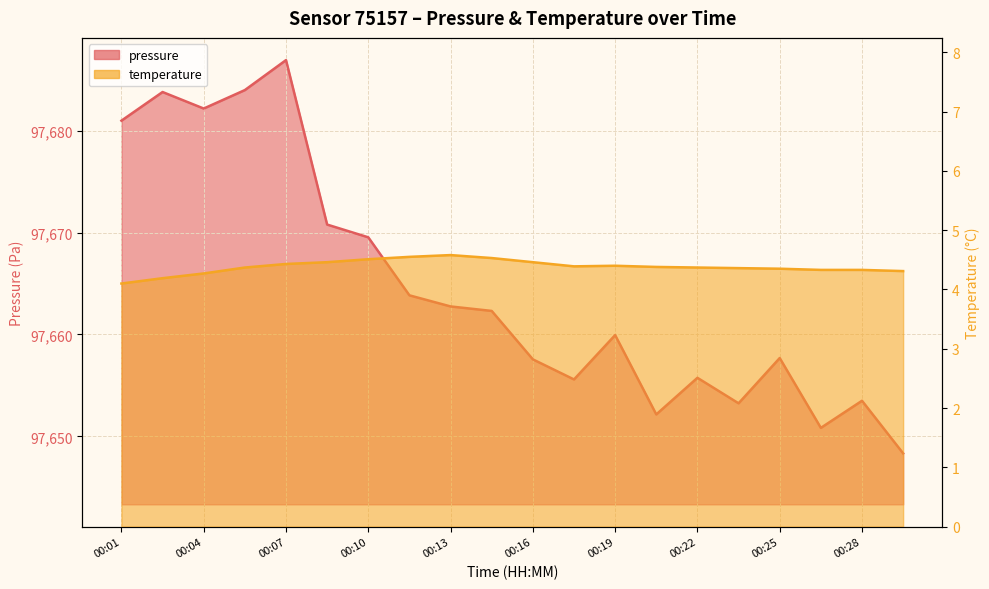

How many temperature values are between 4 and 5?

20